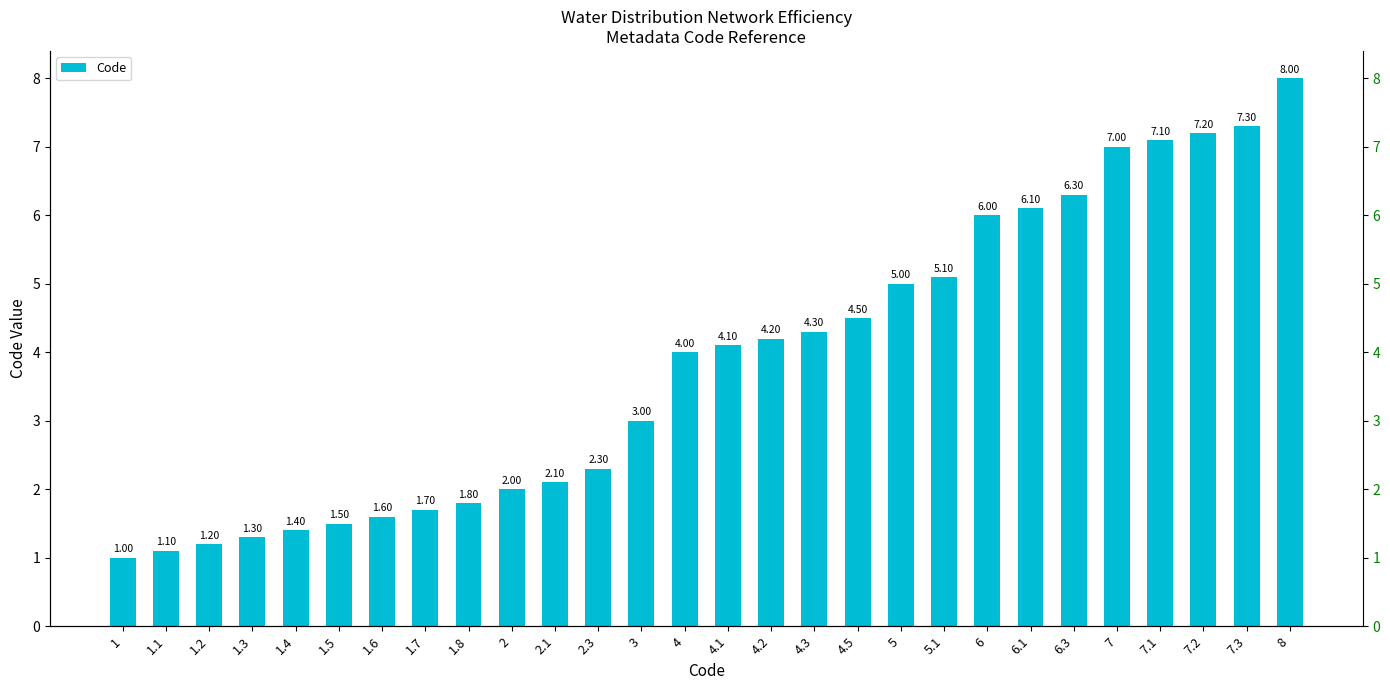

Where is the data nearest to the value 4?

4